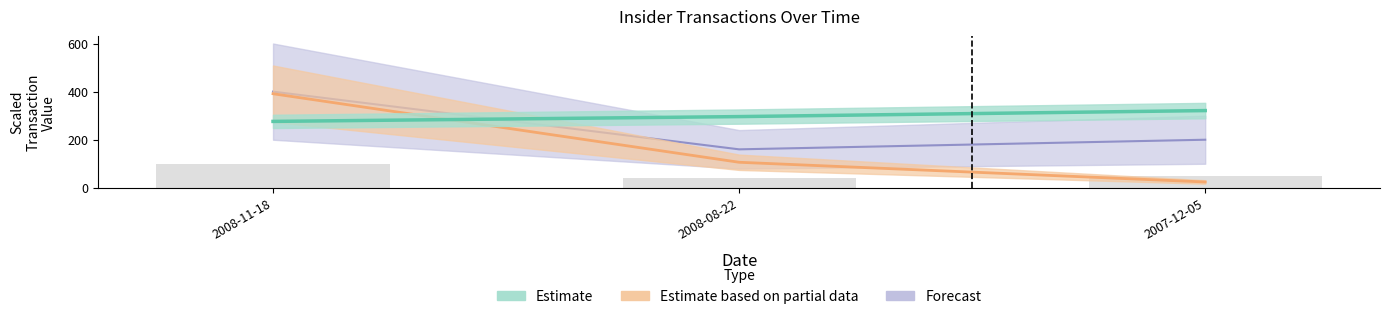

How many data points in transactionPricePerShare are above 106?

2